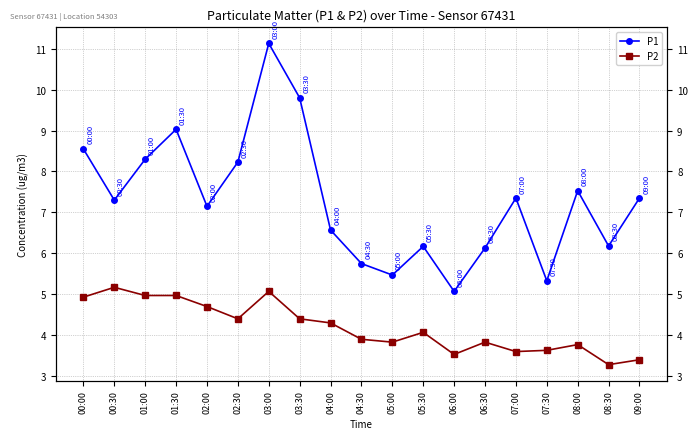

Count the number of categories in the chart.

19